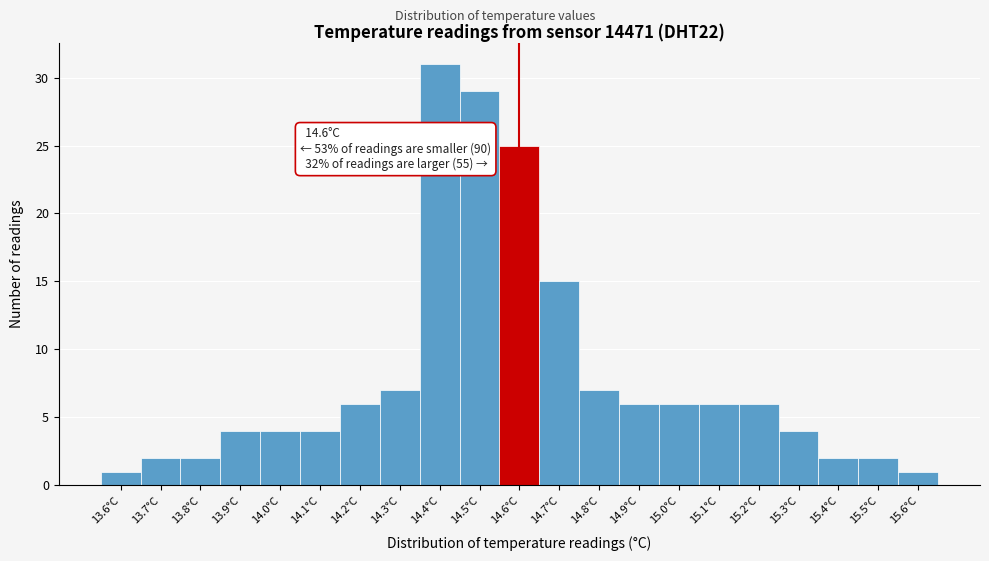

Which range on the x-axis has the tallest bar?

14.35 to 14.45